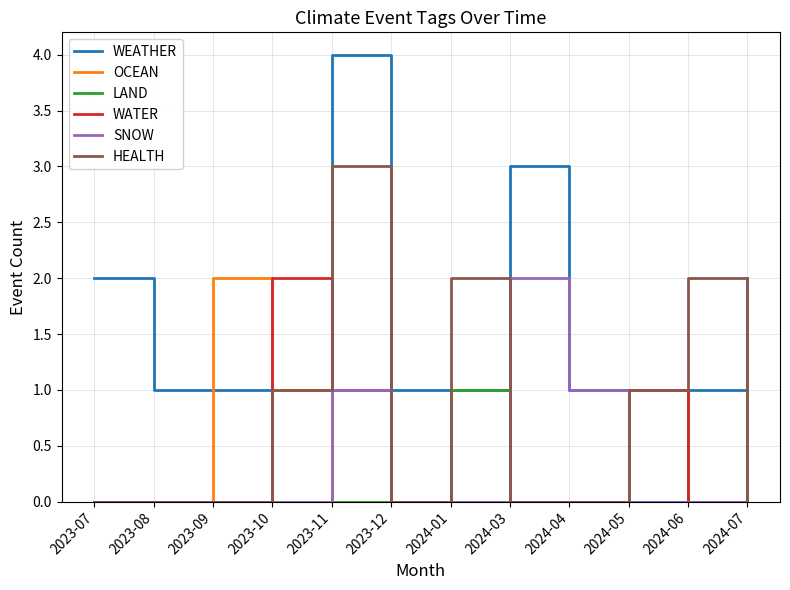

At which category is the sum across all series the highest?

2023-11